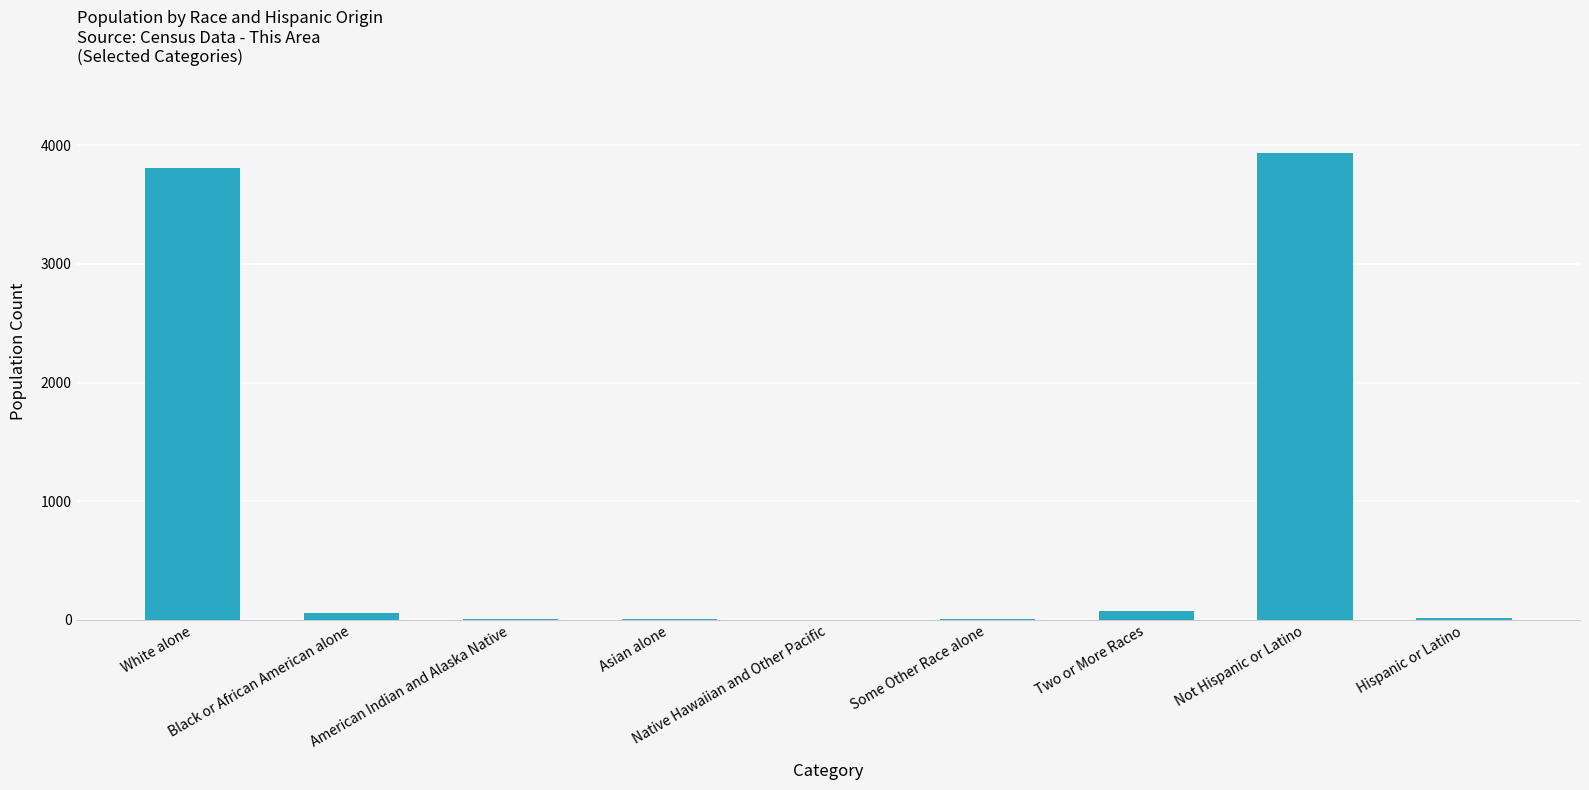

What is the greatest value displayed?

3933